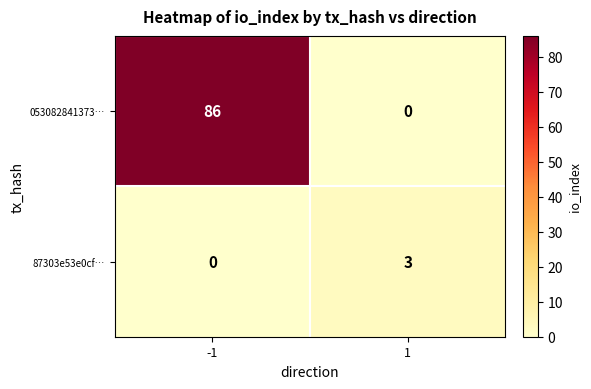

Reading left to right, extract all data points from this chart.

053082841373…: 86	0
87303e53e0cf…: 0	3